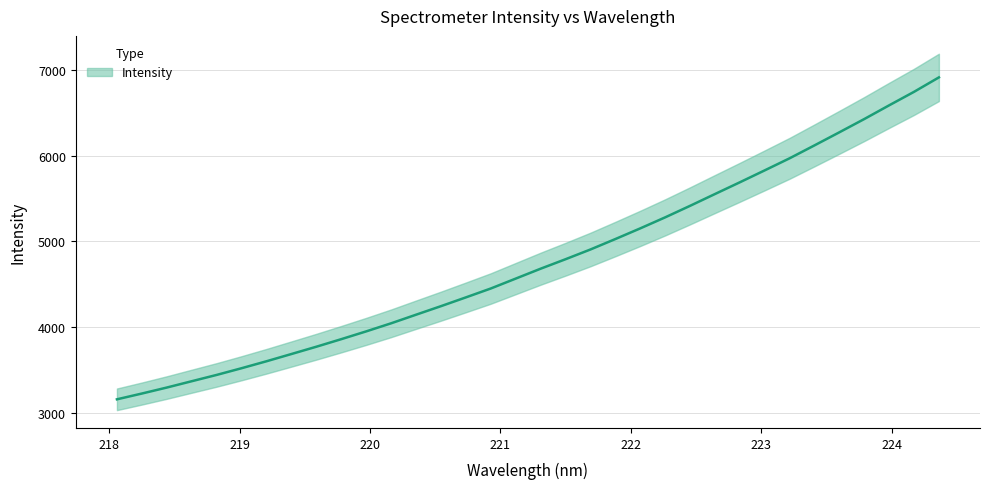

Approximately how many times larger is the value at 223.408 compared to 219.7801?

1.6